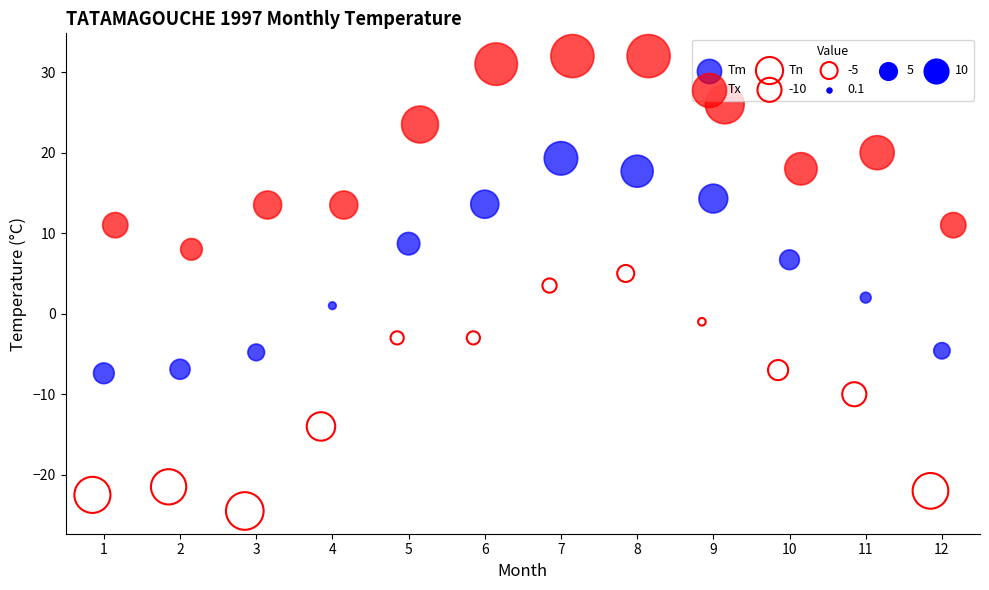

Which series contains the highest Y value?

Tx